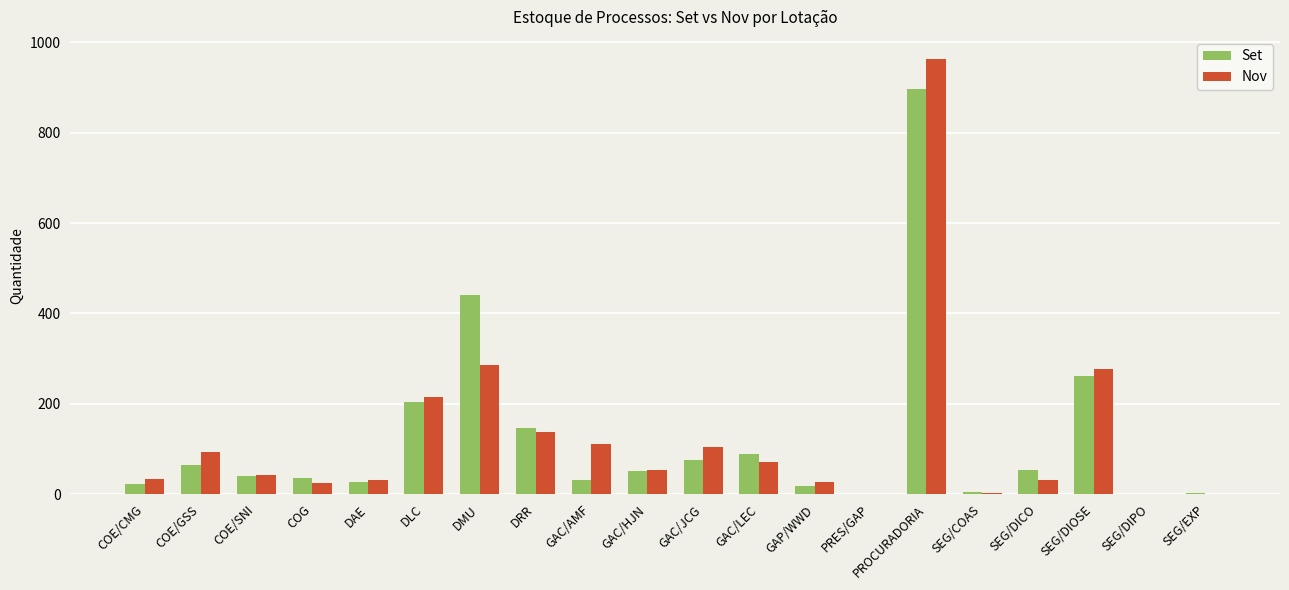

How many groups of bars are there?

20